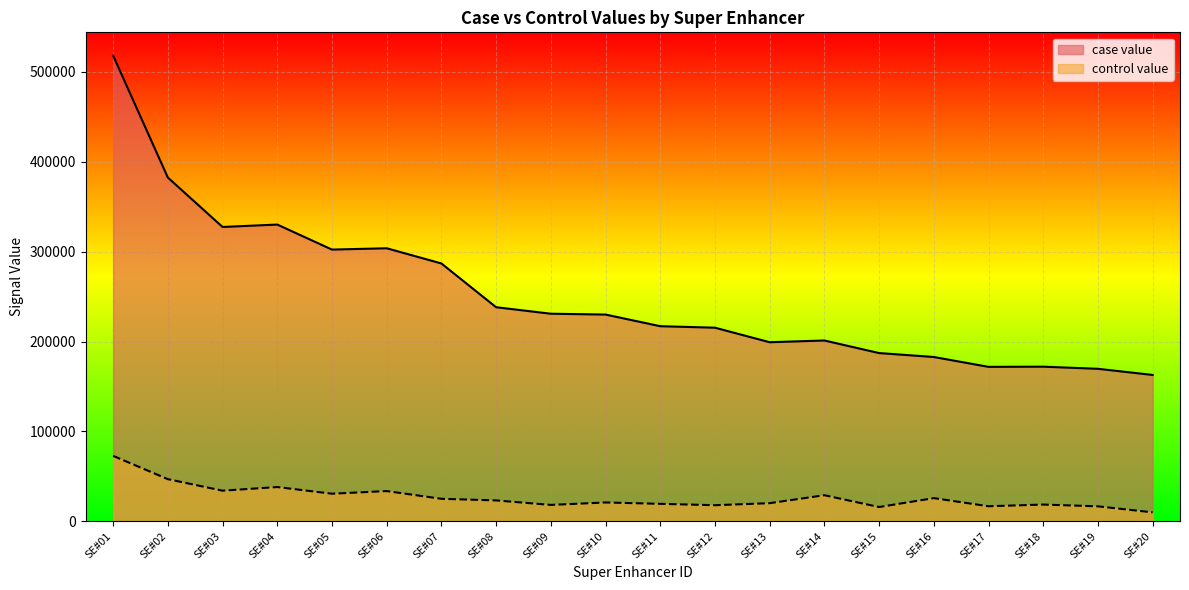

What are all the series names shown in the legend?

case value, control value